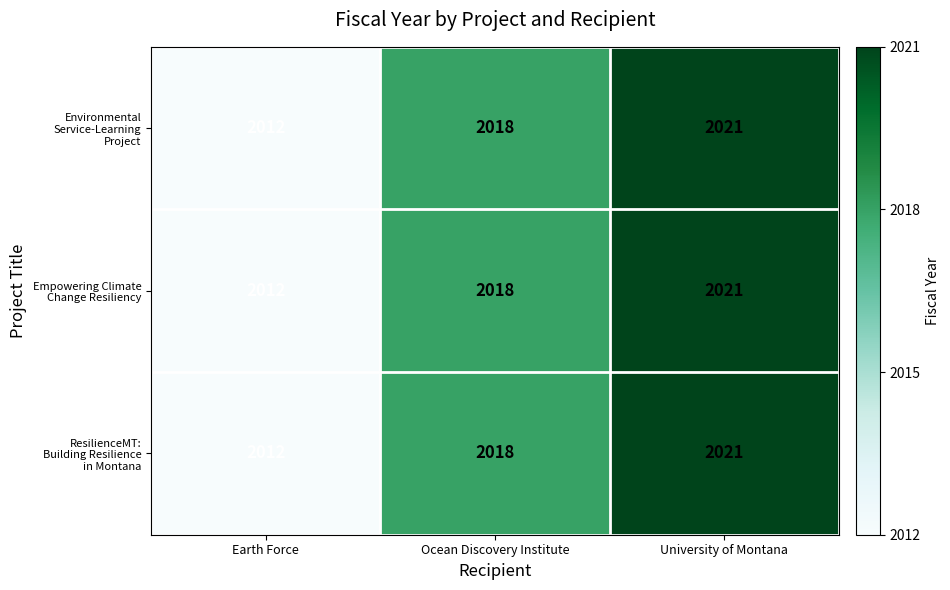

Which category has the highest value across all series?

University of Montana